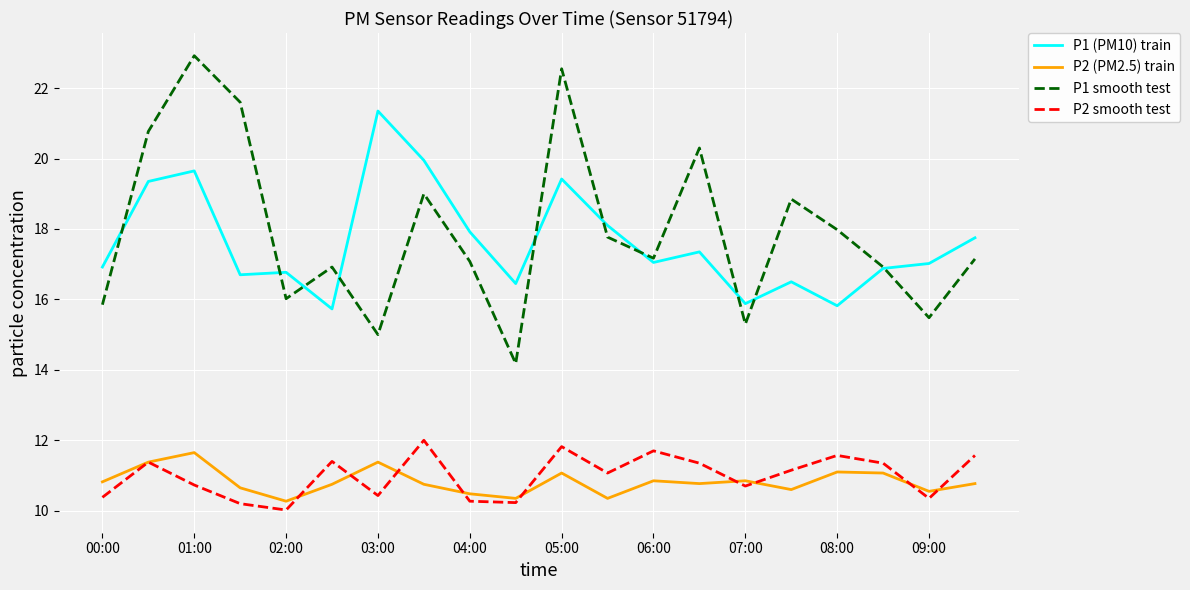

Which series has the widest spread of values?

P1 smooth test